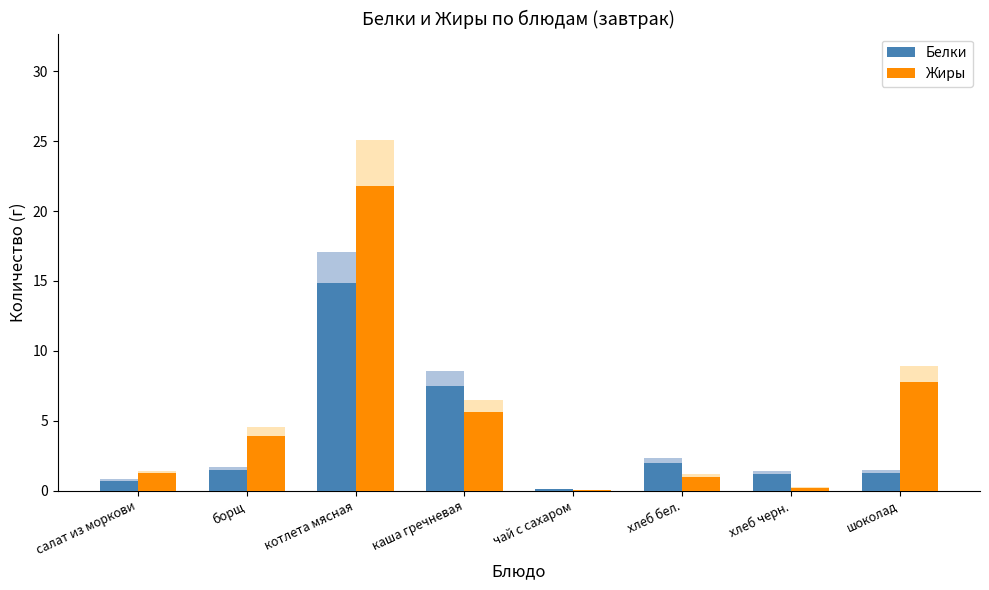

Where does the Жиры series first go above 3?

борщ